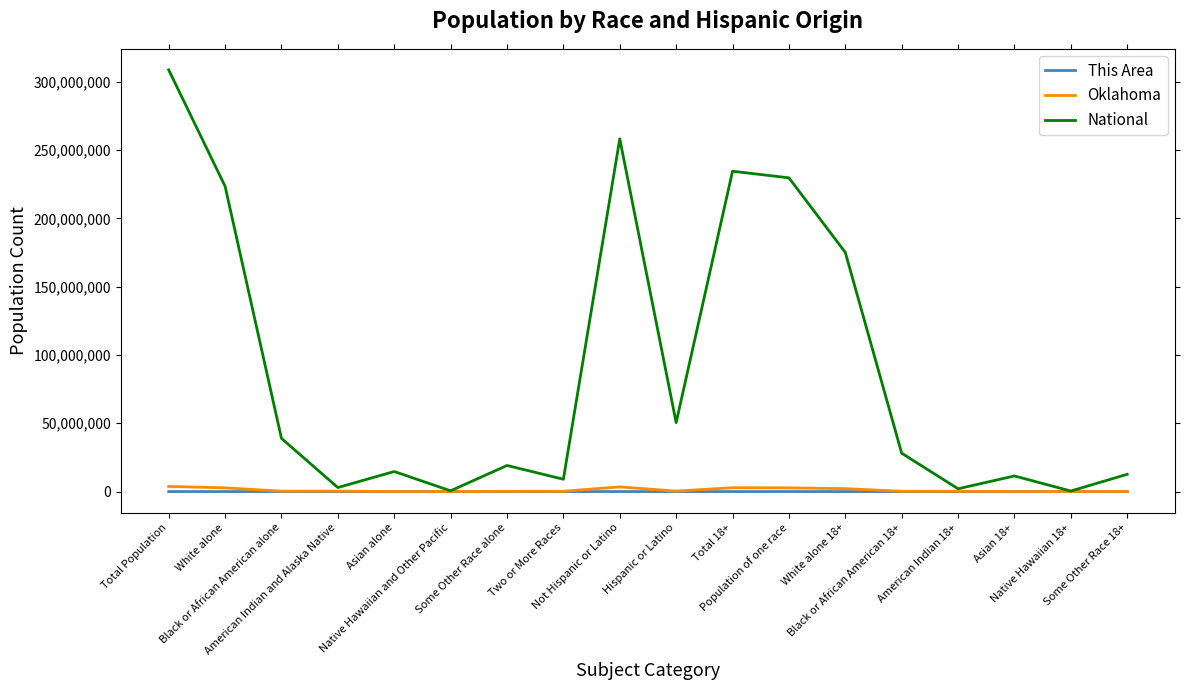

Which series has the widest spread of values?

National